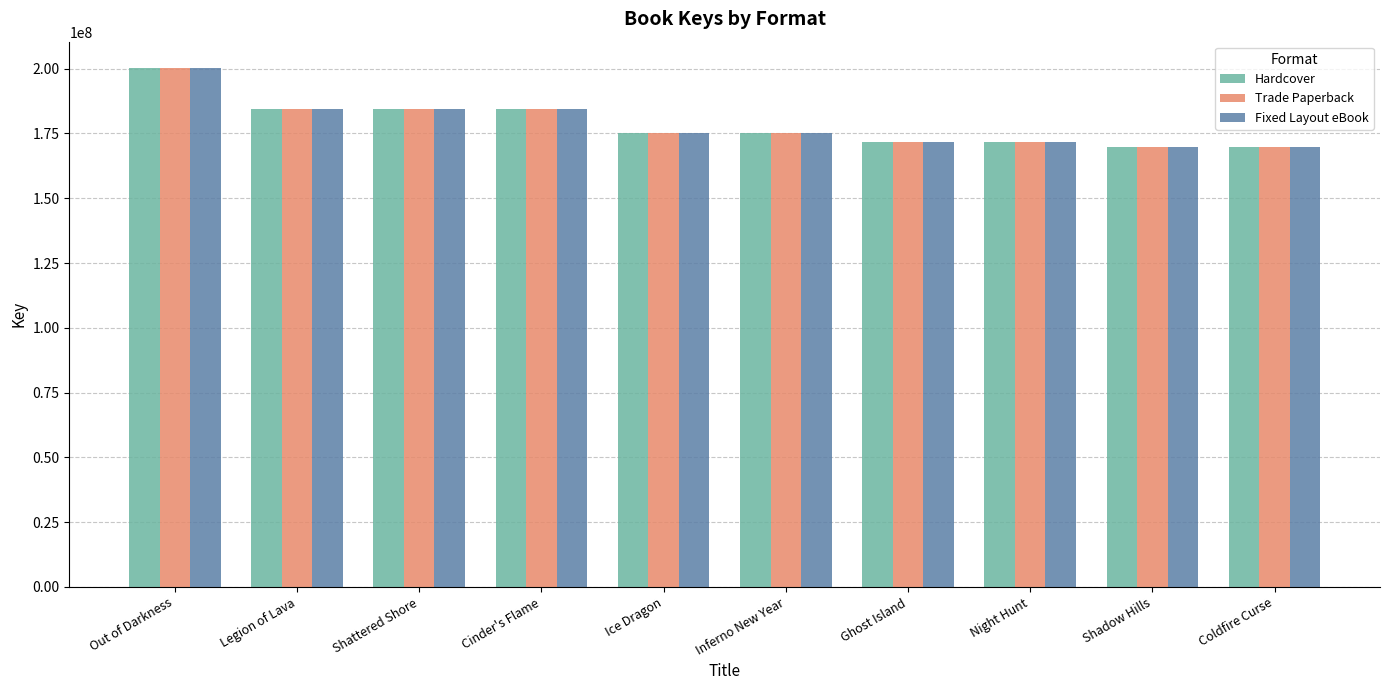

What is the minimum value shown in the chart?

169939272